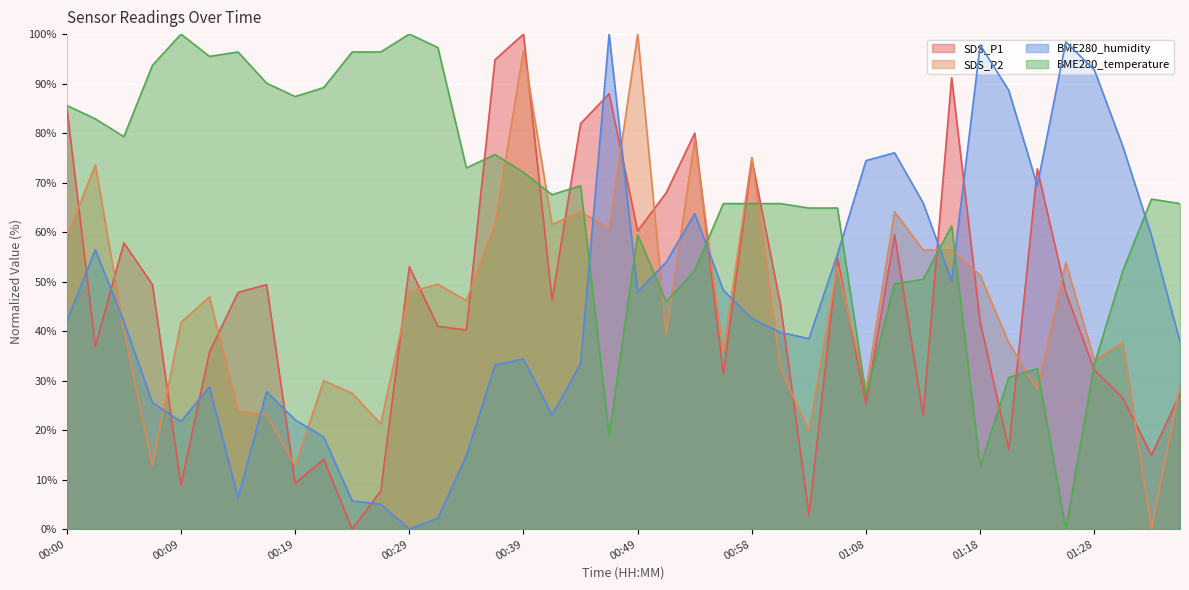

Reading left to right, transcribe all the data shown in this chart.

SDS_P1: 00:00=85.2	00:02=37.0	00:05=57.8	00:07=49.4	00:09=8.9	00:12=35.8	00:14=47.8	00:17=49.4	00:19=9.3	00:22=14.1	00:24=0.0	00:27=7.7	00:29=53.0	00:32=41.0	00:34=40.2	00:37=94.8	00:39=100.0	00:41=46.3	00:44=81.9	00:46=88.0	00:49=60.2	00:51=68.0	00:54=80.0	00:56=31.3	00:58=74.7	01:01=45.4	01:03=2.9	01:06=54.7	01:08=25.3	01:11=59.5	01:13=22.9	01:15=91.2	01:18=41.8	01:20=16.1	01:23=72.8	01:25=47.8	01:28=32.2	01:30=26.5	01:33=14.9	01:35=27.3
SDS_P2: 00:00=59.0	00:02=73.6	00:05=40.3	00:07=12.8	00:09=41.8	00:12=46.9	00:14=23.8	00:17=23.1	00:19=12.8	00:22=30.0	00:24=27.4	00:27=21.3	00:29=47.9	00:32=49.5	00:34=46.2	00:37=61.5	00:39=96.7	00:41=61.5	00:44=64.1	00:46=60.8	00:49=100.0	00:51=39.2	00:54=78.7	00:56=35.9	00:58=75.1	01:01=32.6	01:03=19.7	01:06=53.1	01:08=28.2	01:11=64.1	01:13=56.4	01:15=56.4	01:18=51.3	01:20=37.7	01:23=28.2	01:25=53.8	01:28=34.1	01:30=37.7	01:33=0.0	01:35=29.0
BME280_humidity: 00:00=42.0	00:02=56.5	00:05=42.0	00:07=25.6	00:09=21.8	00:12=28.7	00:14=6.3	00:17=27.8	00:19=22.1	00:22=18.6	00:24=5.7	00:27=5.0	00:29=0.0	00:32=2.2	00:34=14.8	00:37=33.1	00:39=34.4	00:41=23.0	00:44=33.4	00:46=100.0	00:49=47.9	00:51=53.9	00:54=63.7	00:56=48.3	00:58=42.6	01:01=39.7	01:03=38.5	01:06=55.5	01:08=74.4	01:11=76.0	01:13=65.9	01:15=50.2	01:18=97.8	01:20=88.6	01:23=69.4	01:25=98.4	01:28=92.7	01:30=77.3	01:33=59.3	01:35=37.9
BME280_temperature: 00:00=85.6	00:02=82.9	00:05=79.3	00:07=93.7	00:09=100.0	00:12=95.5	00:14=96.4	00:17=90.1	00:19=87.4	00:22=89.2	00:24=96.4	00:27=96.4	00:29=100.0	00:32=97.3	00:34=73.0	00:37=75.7	00:39=72.1	00:41=67.6	00:44=69.4	00:46=18.9	00:49=59.5	00:51=45.9	00:54=52.3	00:56=65.8	00:58=65.8	01:01=65.8	01:03=64.9	01:06=64.9	01:08=27.0	01:11=49.5	01:13=50.5	01:15=61.3	01:18=12.6	01:20=30.6	01:23=32.4	01:25=0.0	01:28=33.3	01:30=52.3	01:33=66.7	01:35=65.8